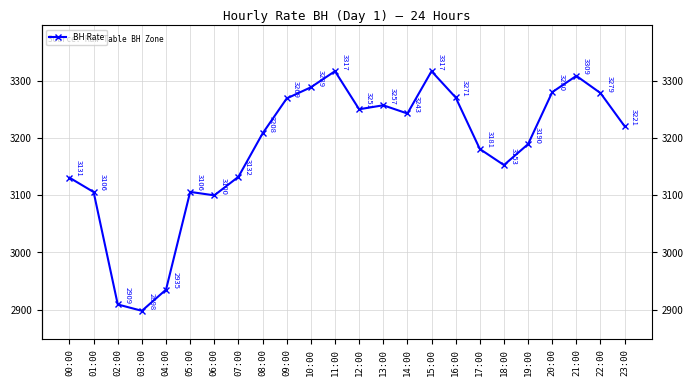

Which label corresponds to the smallest value in the chart?

03:00